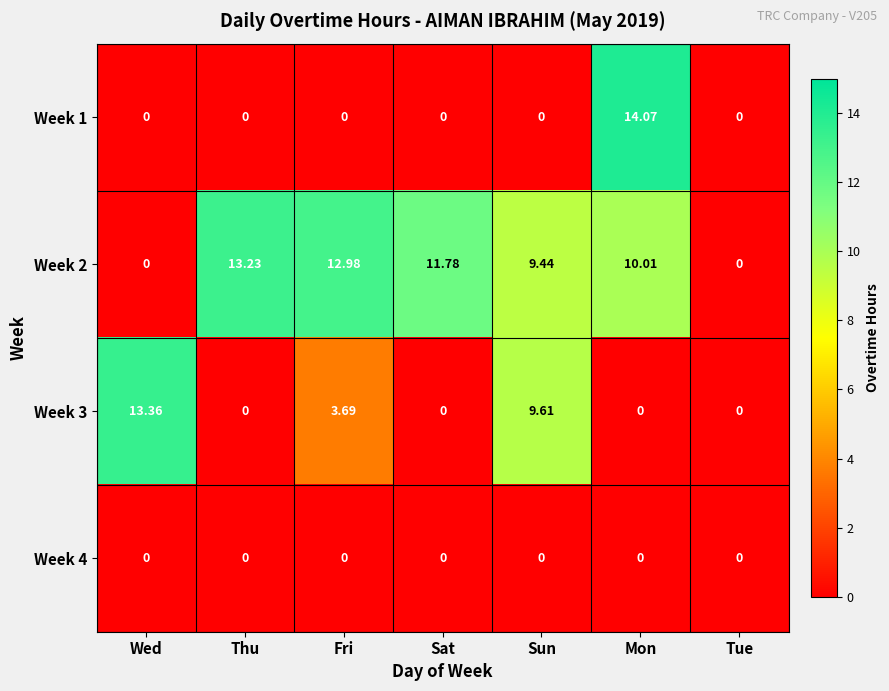

Which category has the highest value across all series?

Mon